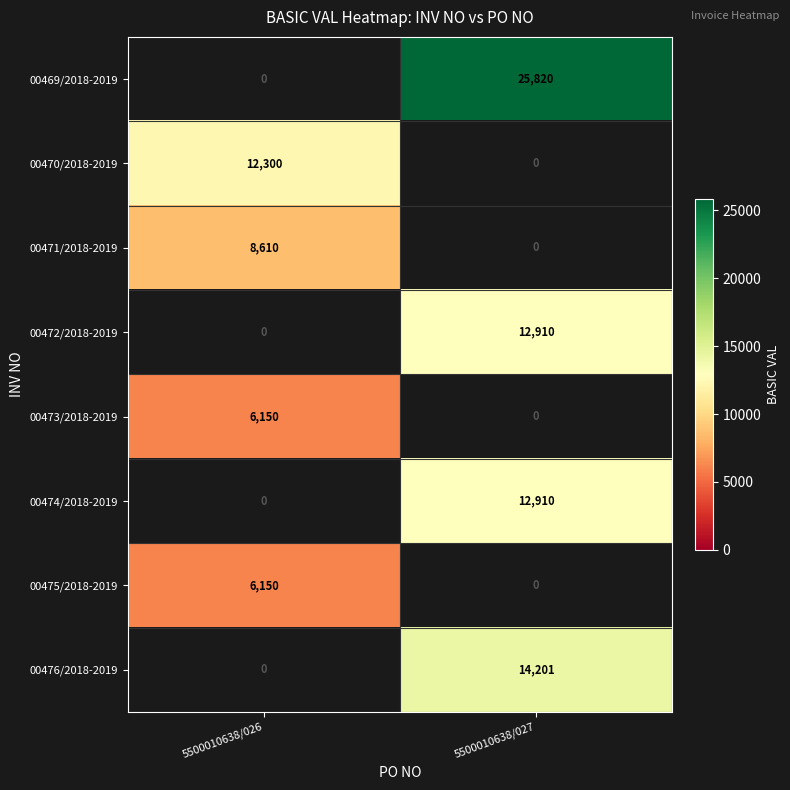

What is the minimum value shown in the chart?

6150.0